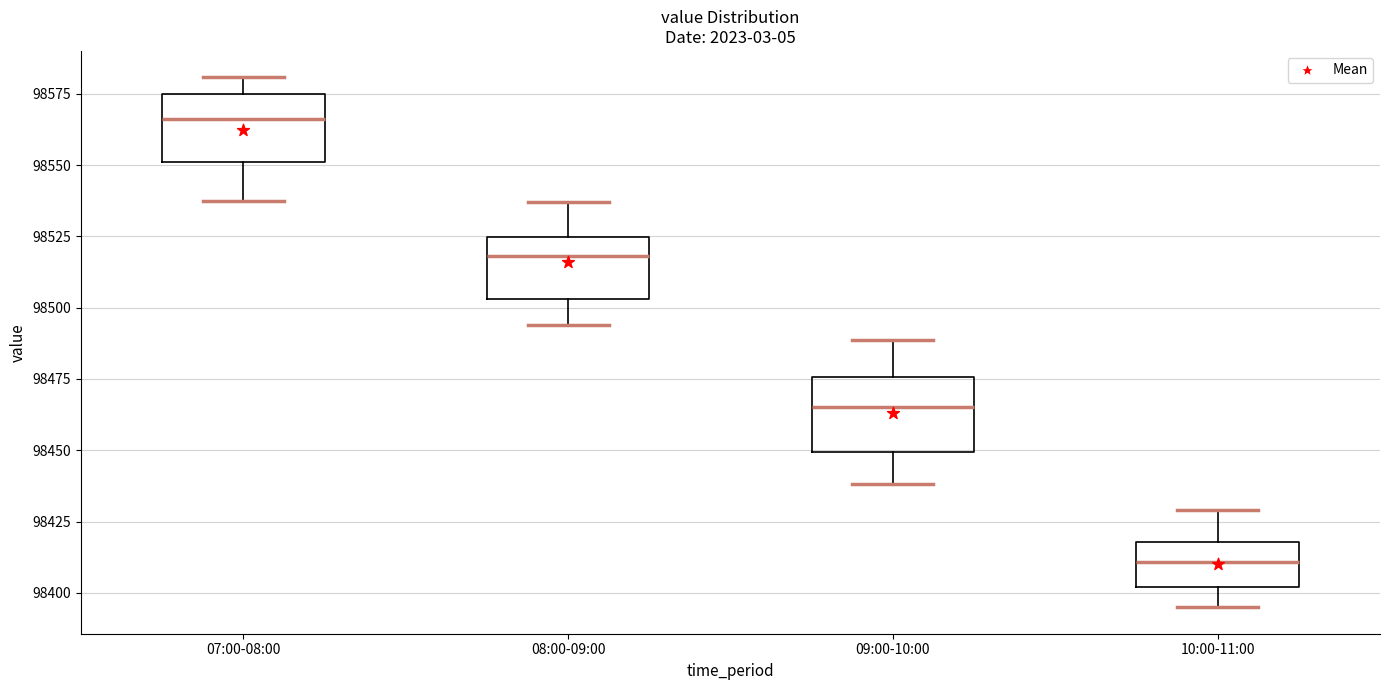

Where is the upper edge of the box for 08:00-09:00 on the y-axis? The values are not printed on the chart, so give them approximately, as read against the axis.

98525